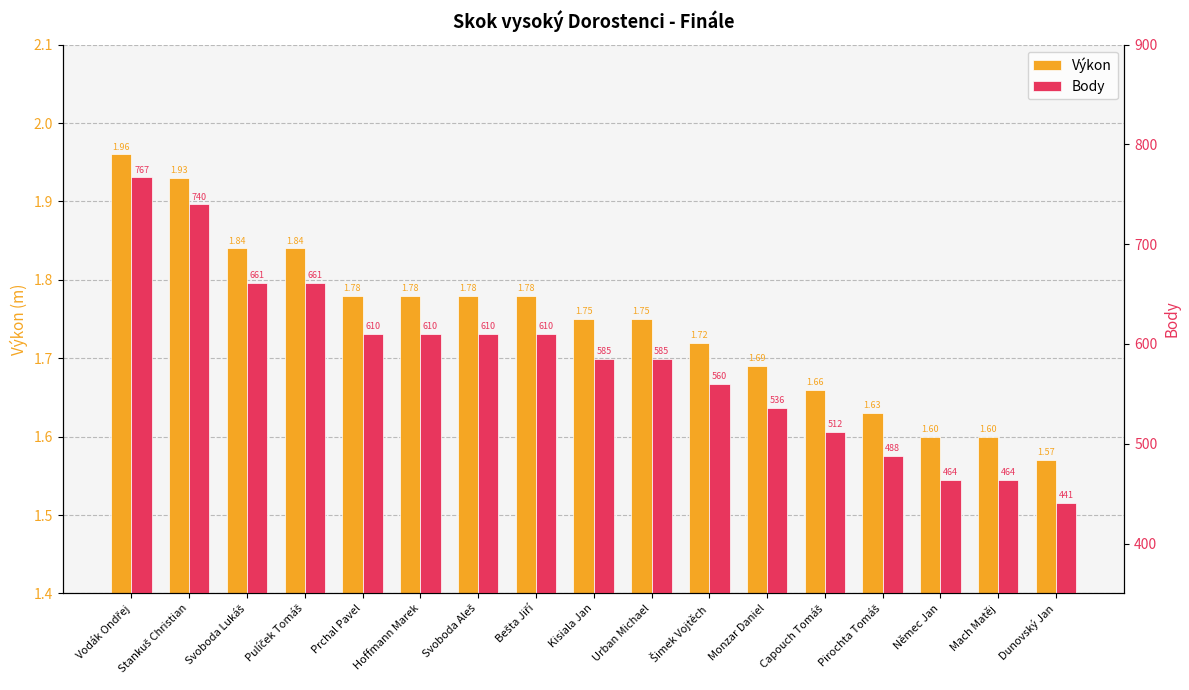

Between Svoboda Lukáš and Prchal Pavel, which is larger?

Svoboda Lukáš